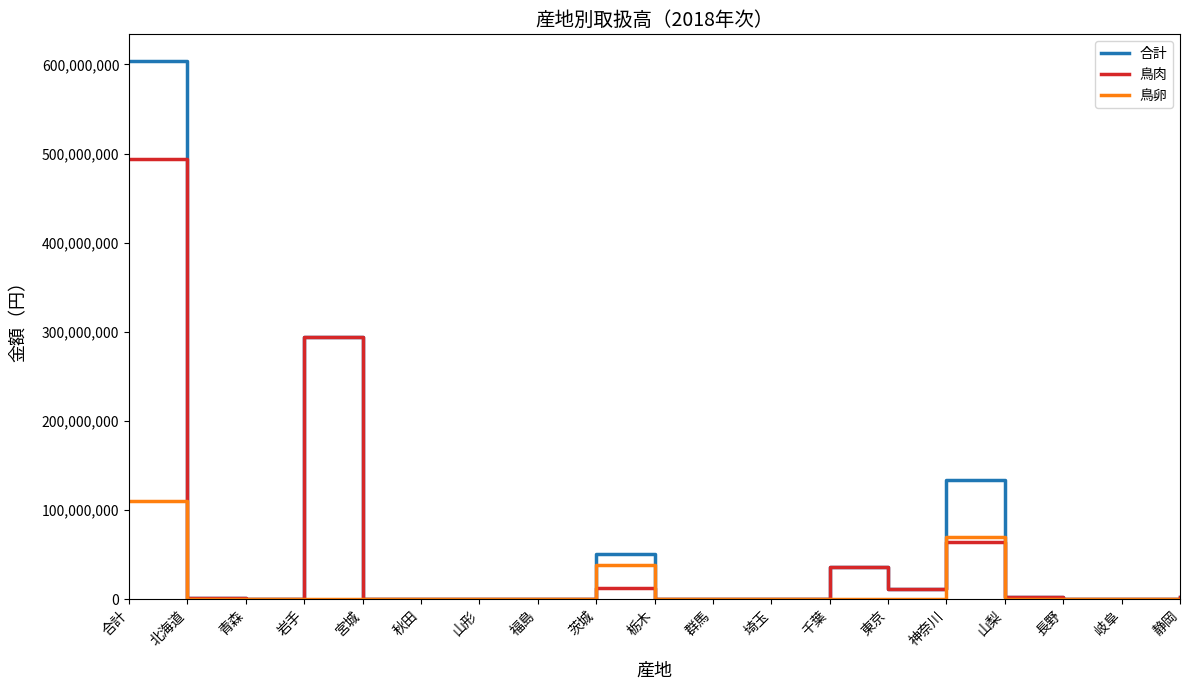

Which series has the largest range (max minus min)?

合計